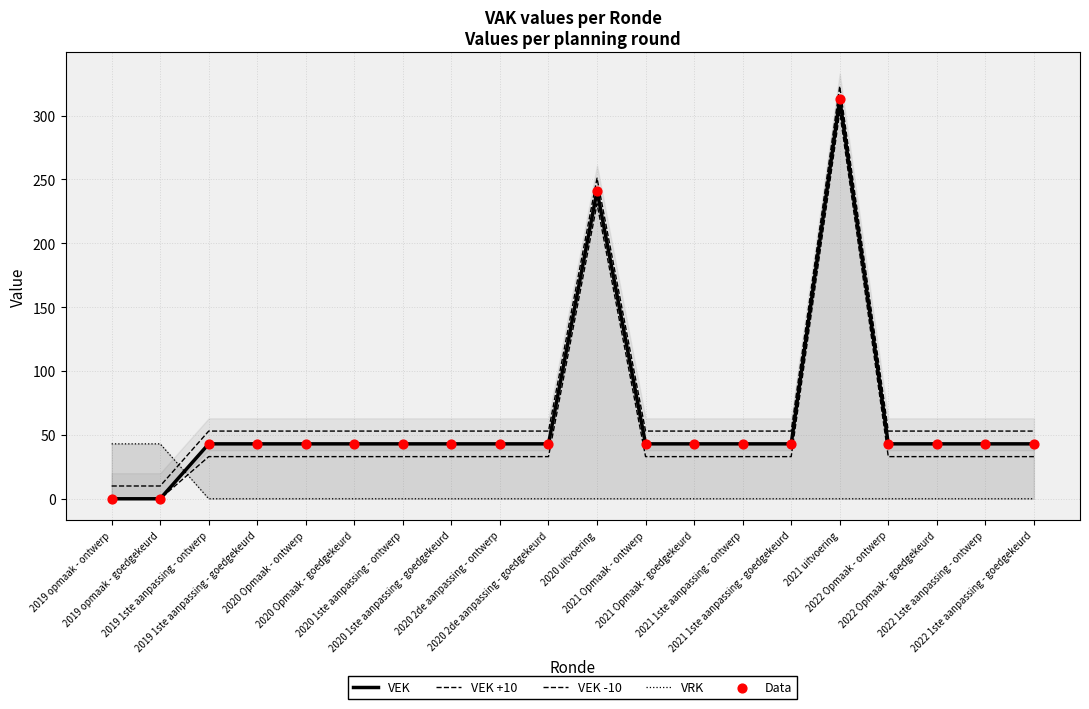

Which series reaches the maximum Y coordinate?

VEK +10